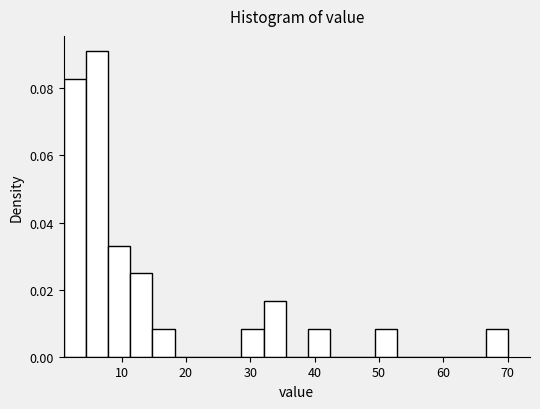

Around what value on the x-axis is the tallest bar? Give the approximate position of its centre, as read against the axis.

6